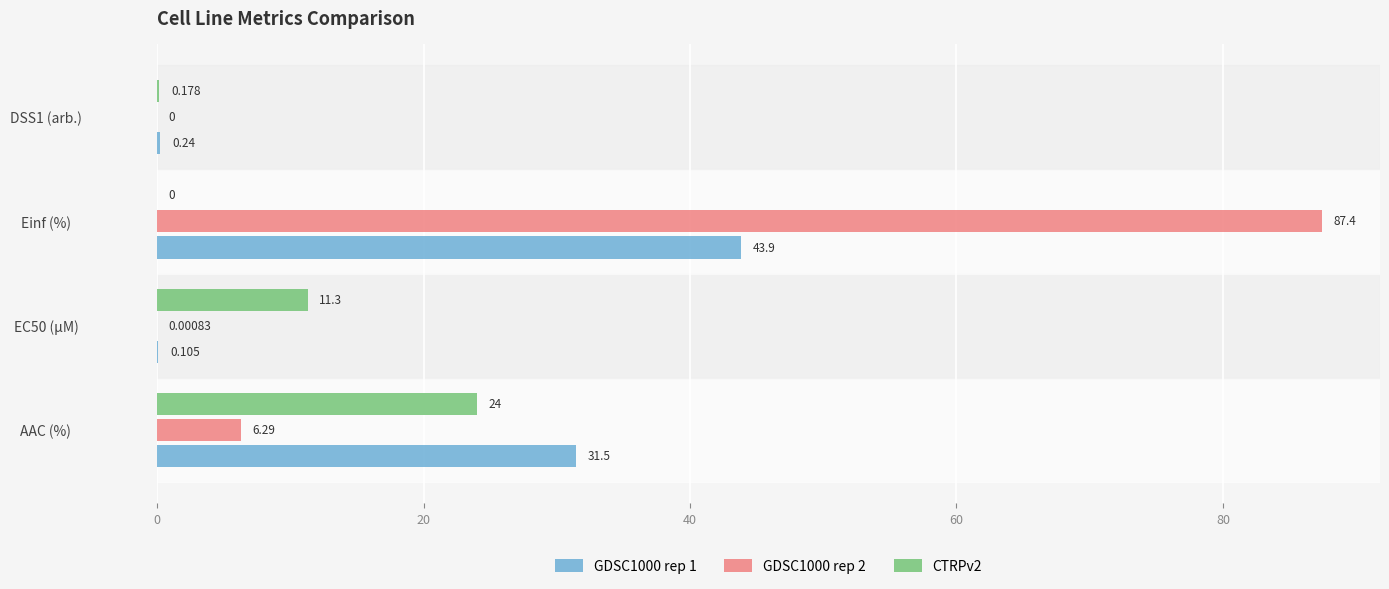

What is the greatest value displayed?

87.4